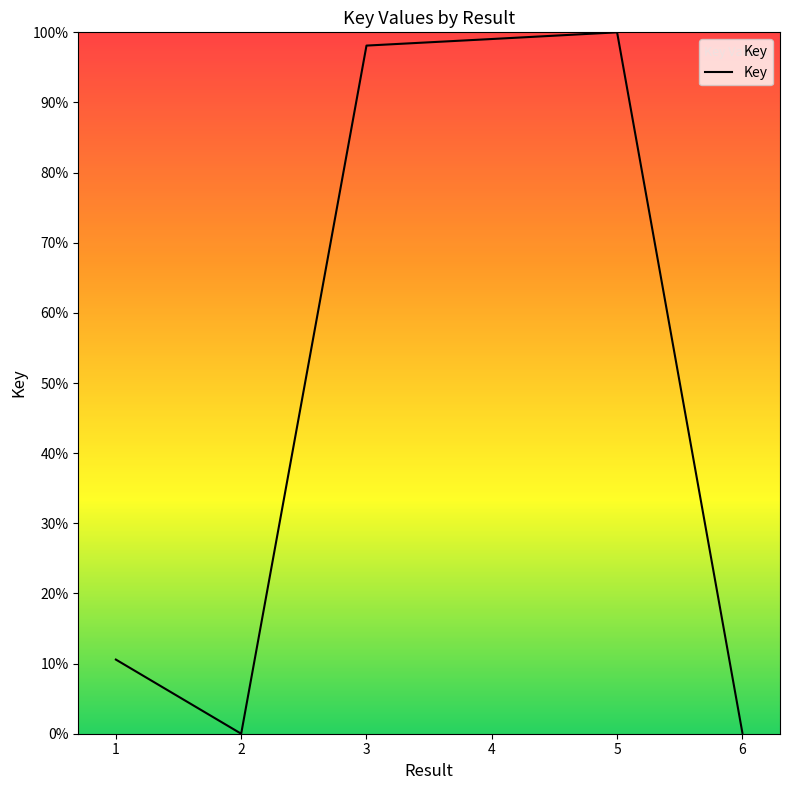

Count the number of values greater than 98.

3